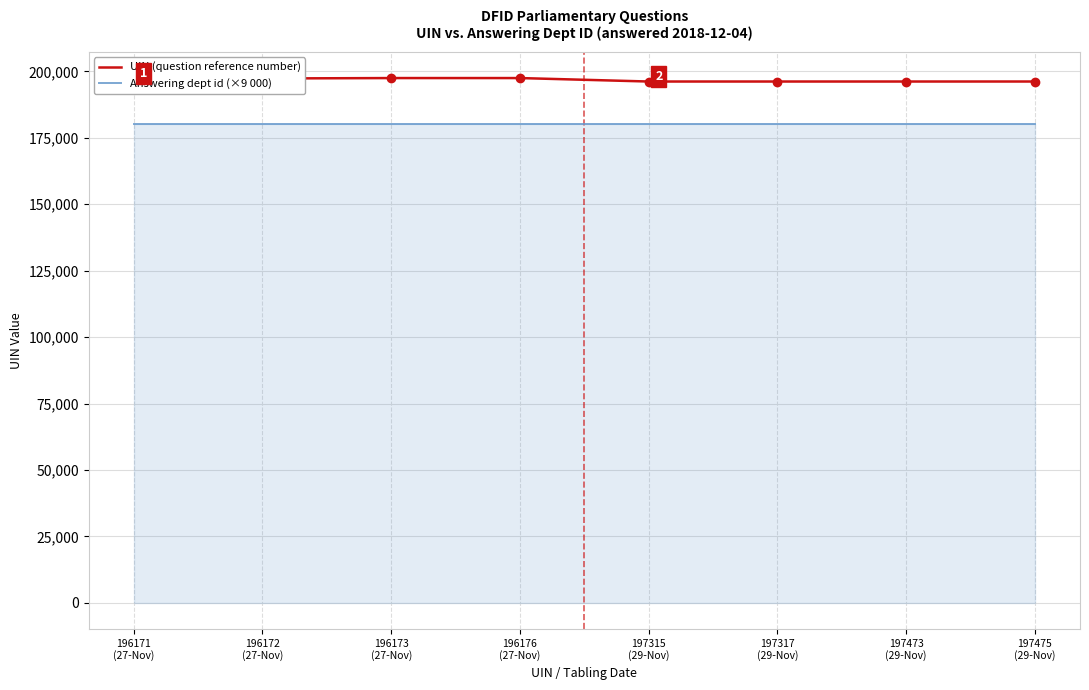

What is the difference between the second highest and second lowest values in the UIN (question reference number) series?

1301